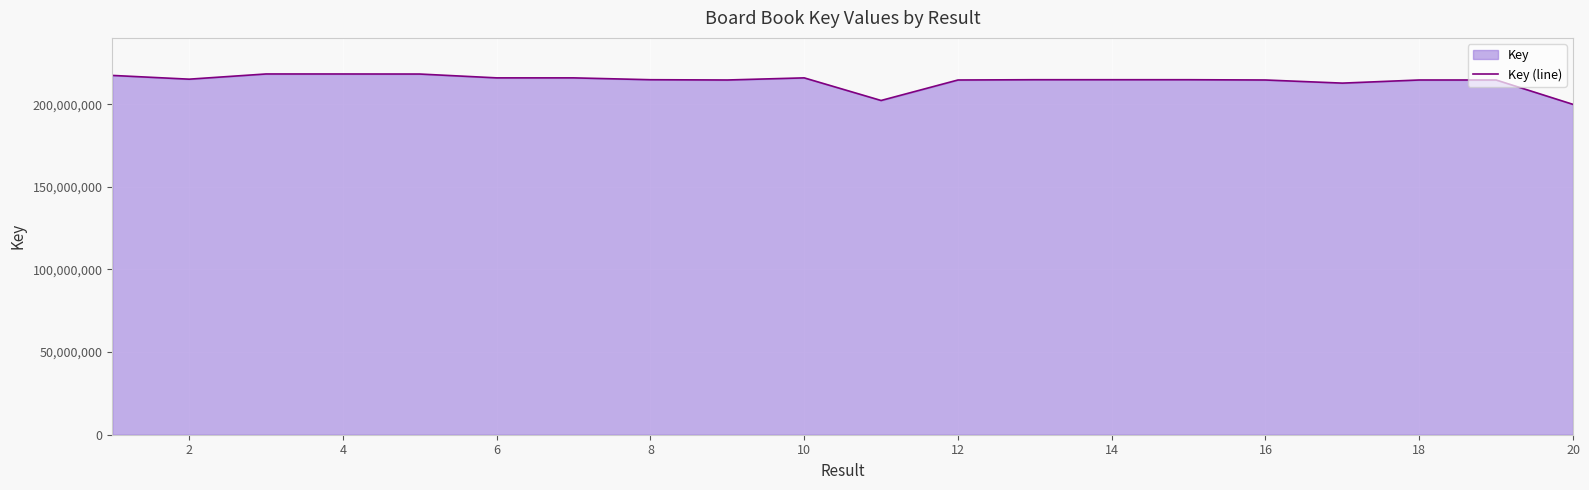

What is the maximum value shown in the chart?

218335874